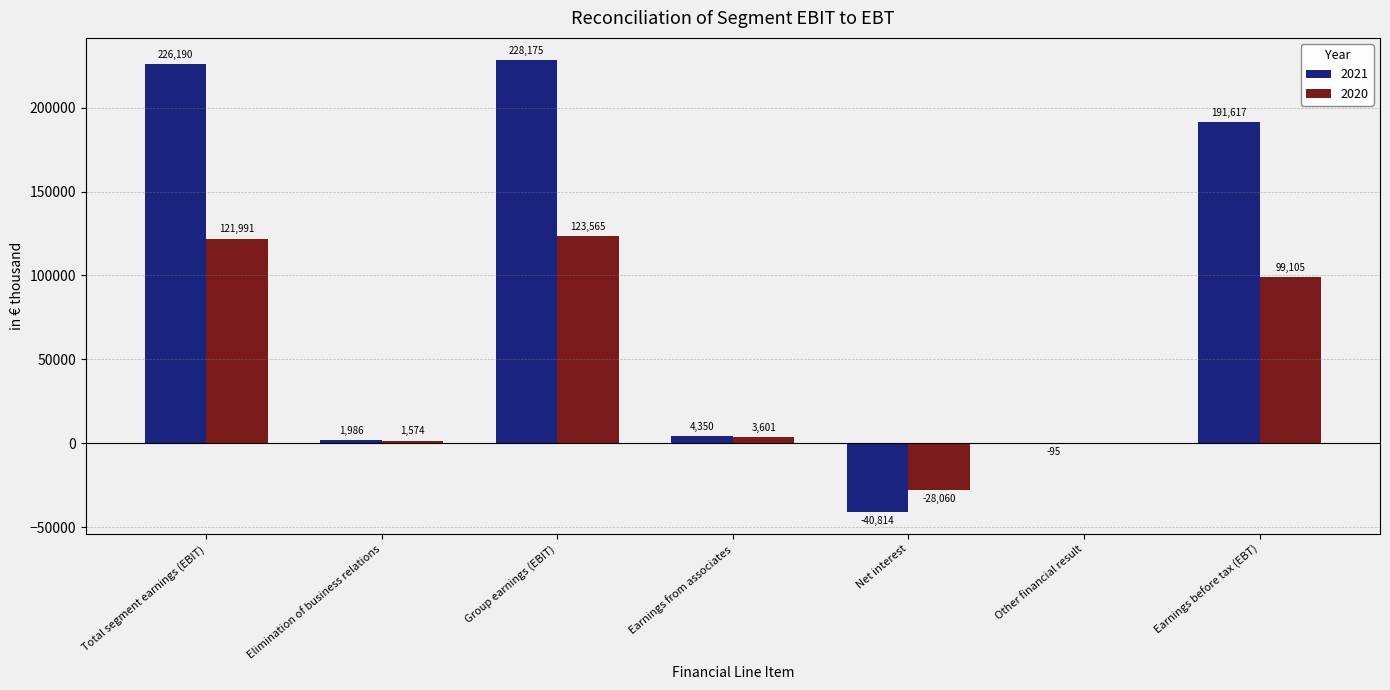

How many distinct data groups are displayed?

2